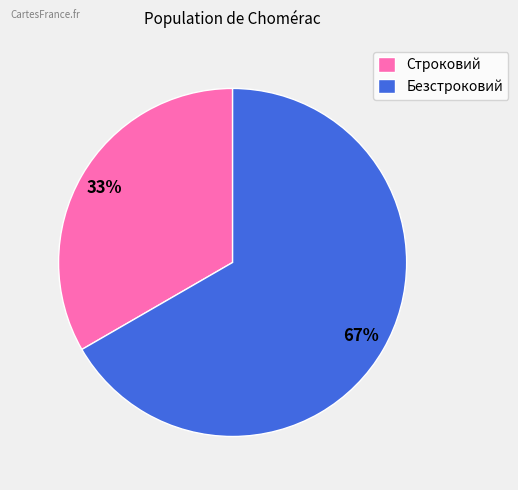

Rank the categories by value from lowest to highest.

Строковий, Безстроковий